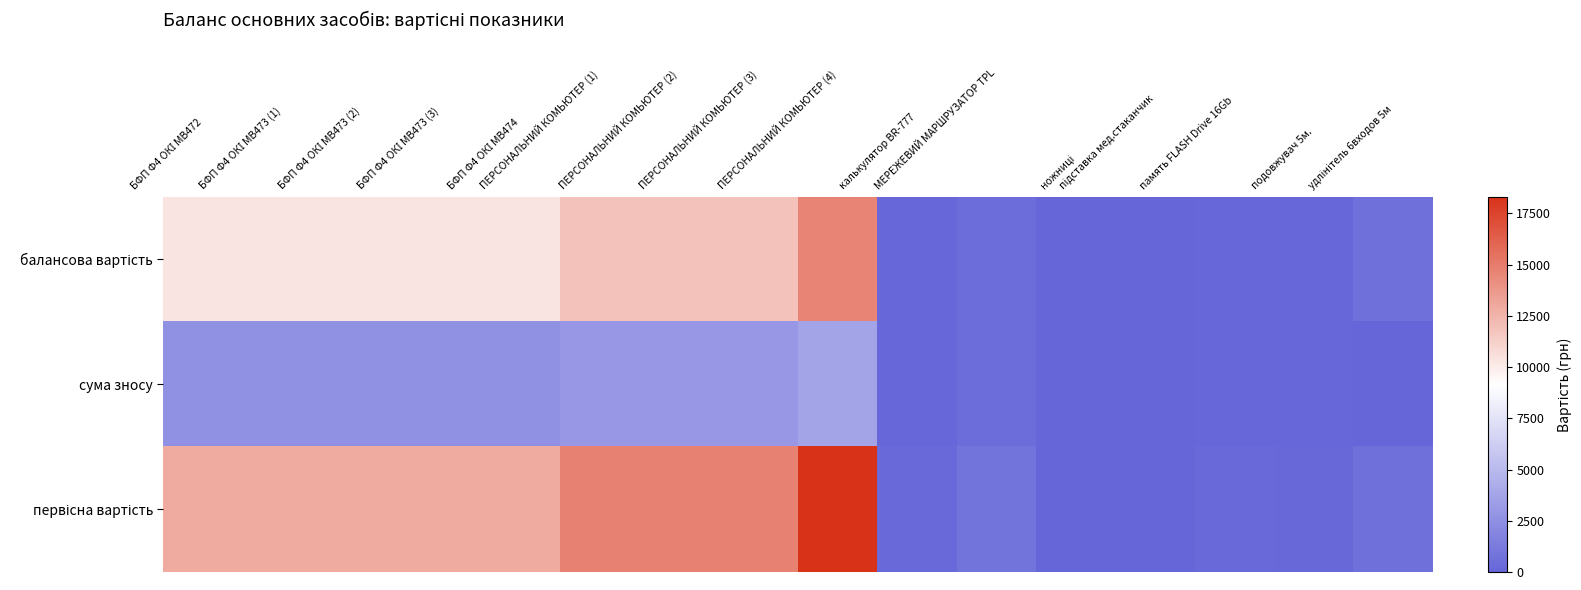

What is the difference between the highest and lowest values at підставка мед.стаканчик?

44.0